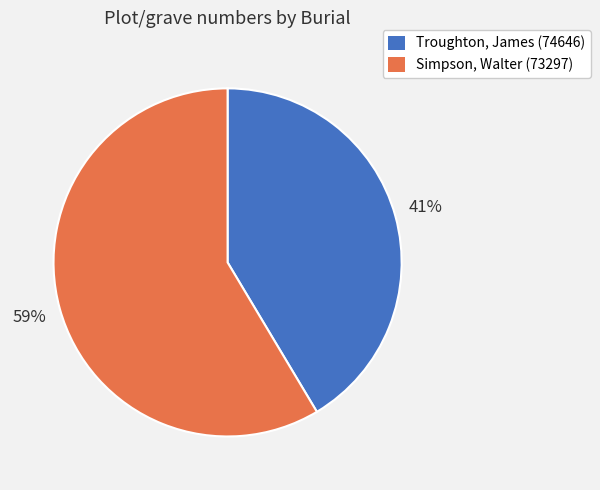

To the nearest percent, what portion does Simpson, Walter (73297) represent?

59%